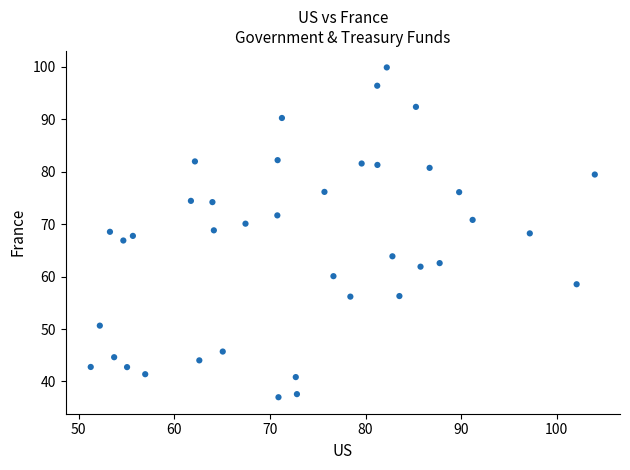

What is the range of Y values (max minus min)?

62.9